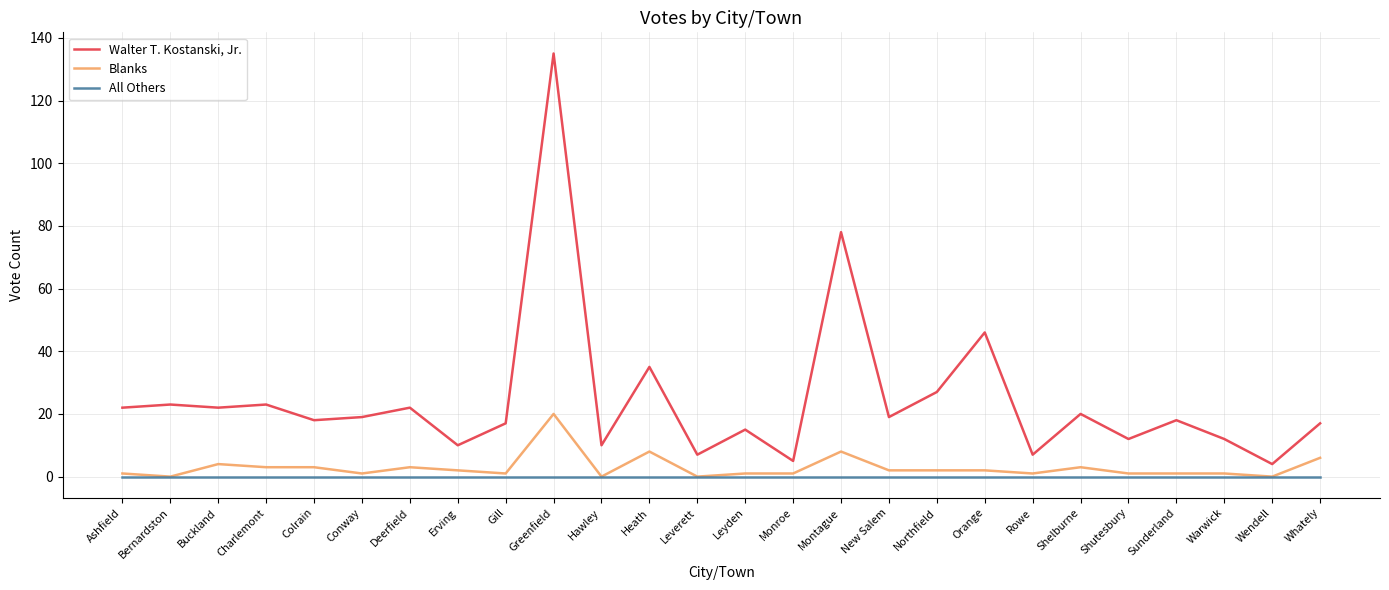

Which series has the widest spread of values?

Walter T. Kostanski, Jr.